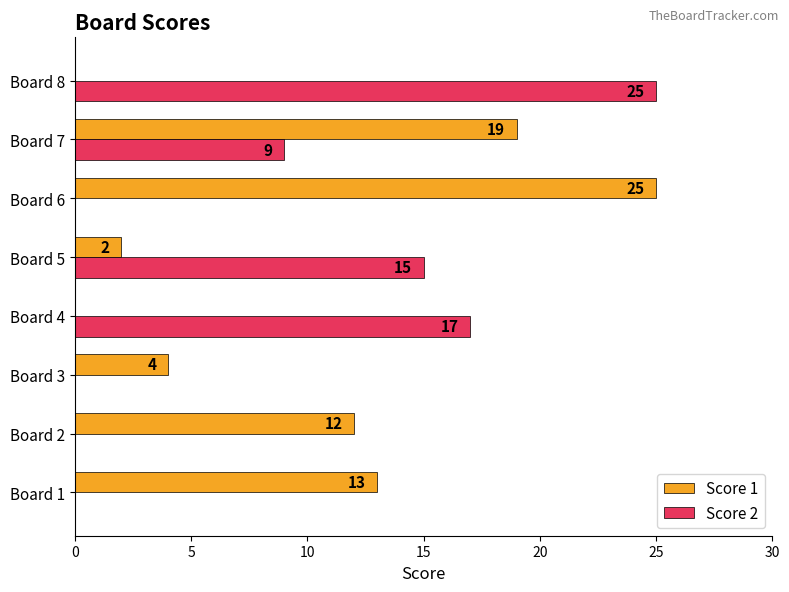

Which series has the largest total across all categories?

Score 1